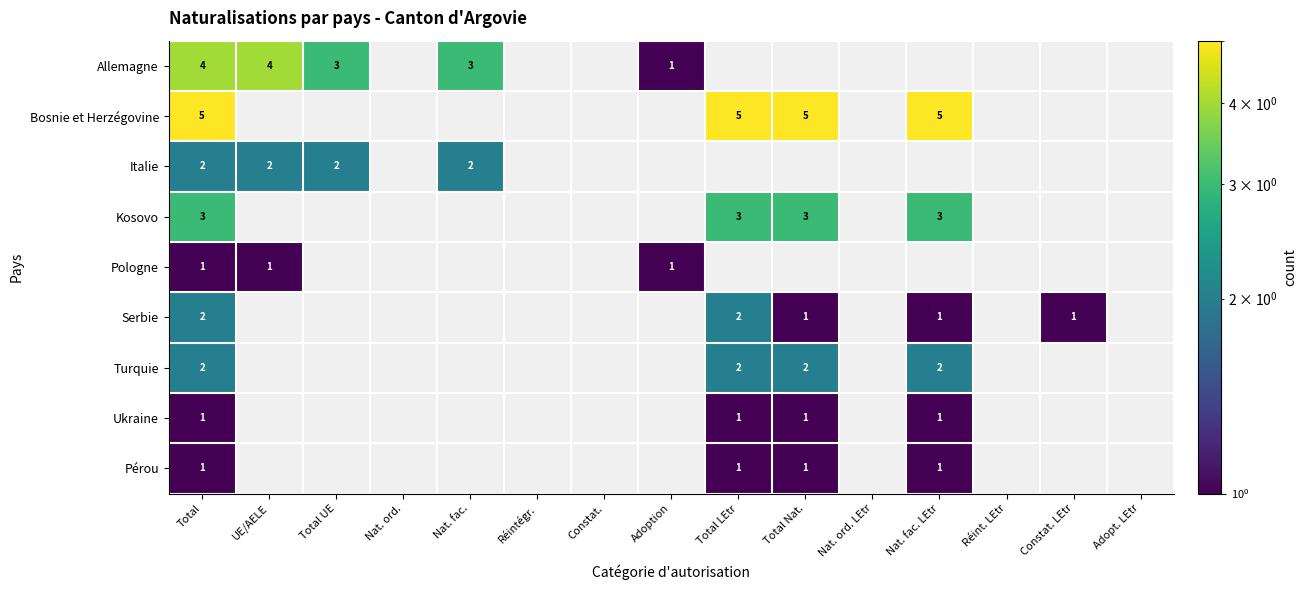

Count the number of data series in this chart.

9